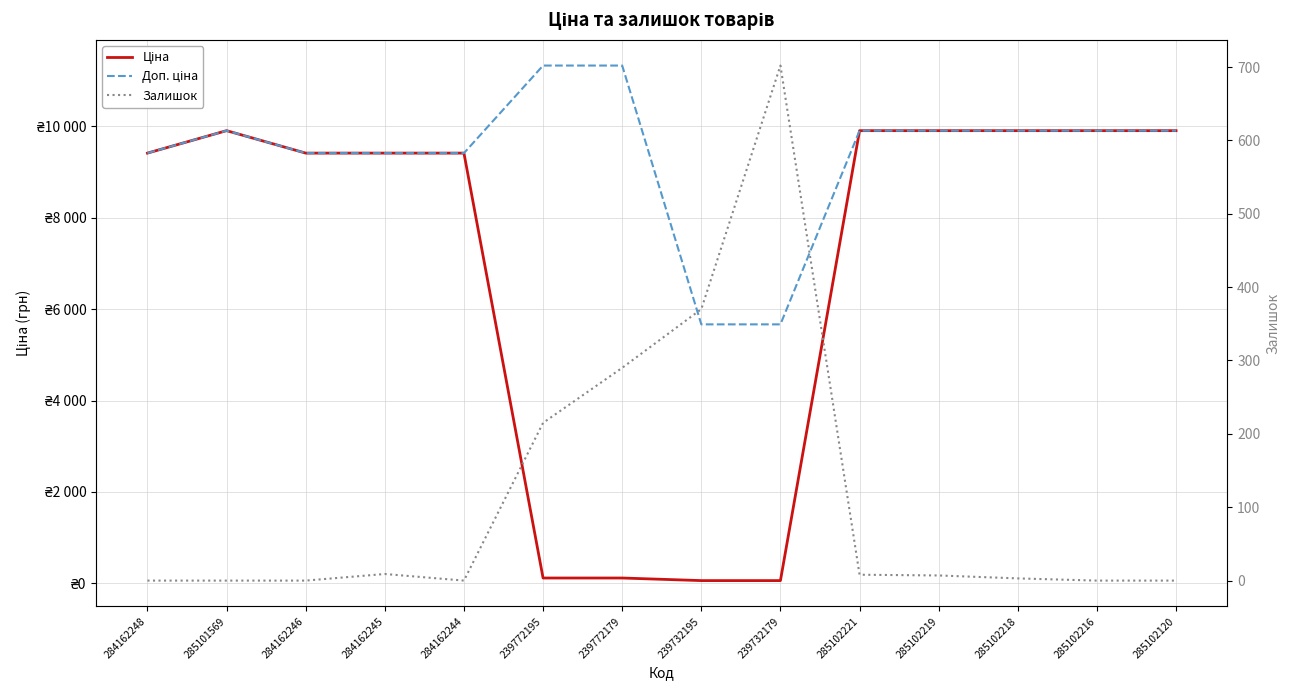

How many lines are shown in the chart?

3